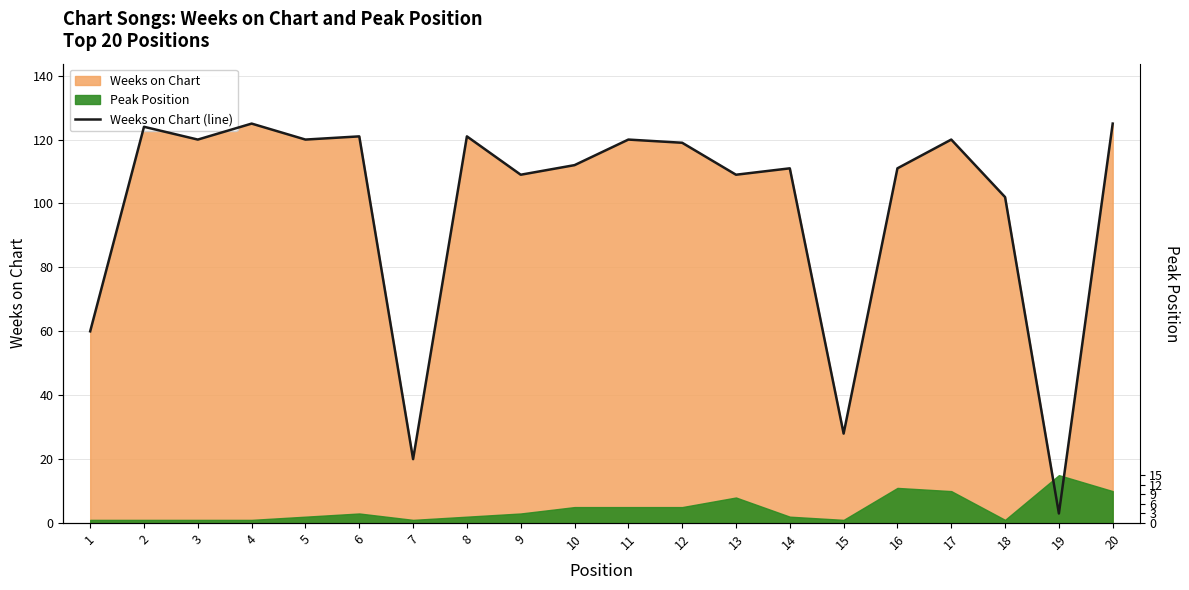

The chart shows a value of 109 at 9. True or false?

True